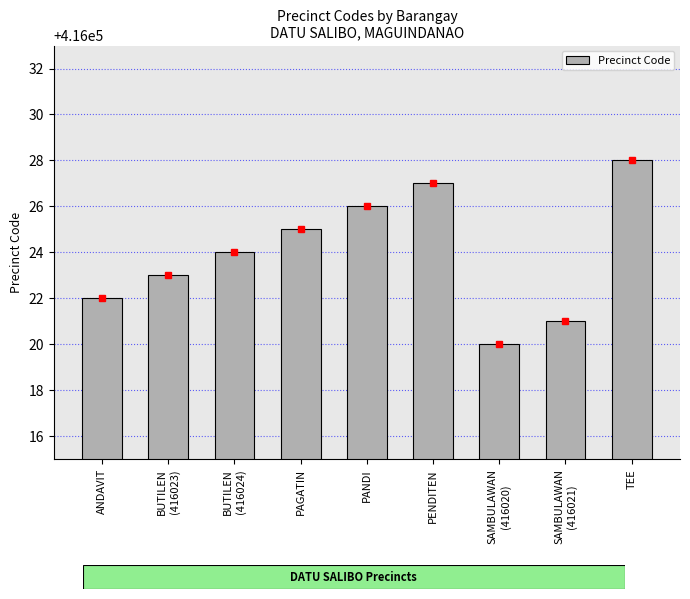

At which category does the chart reach its peak across all series?

TEE